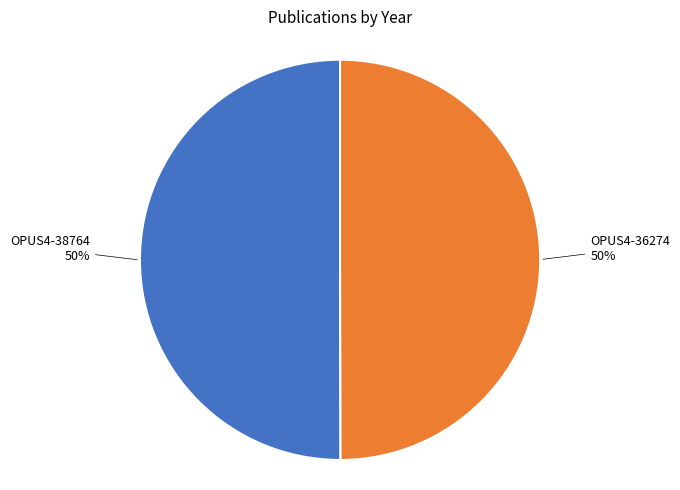

To the nearest percent, what is the average slice percentage?

50%